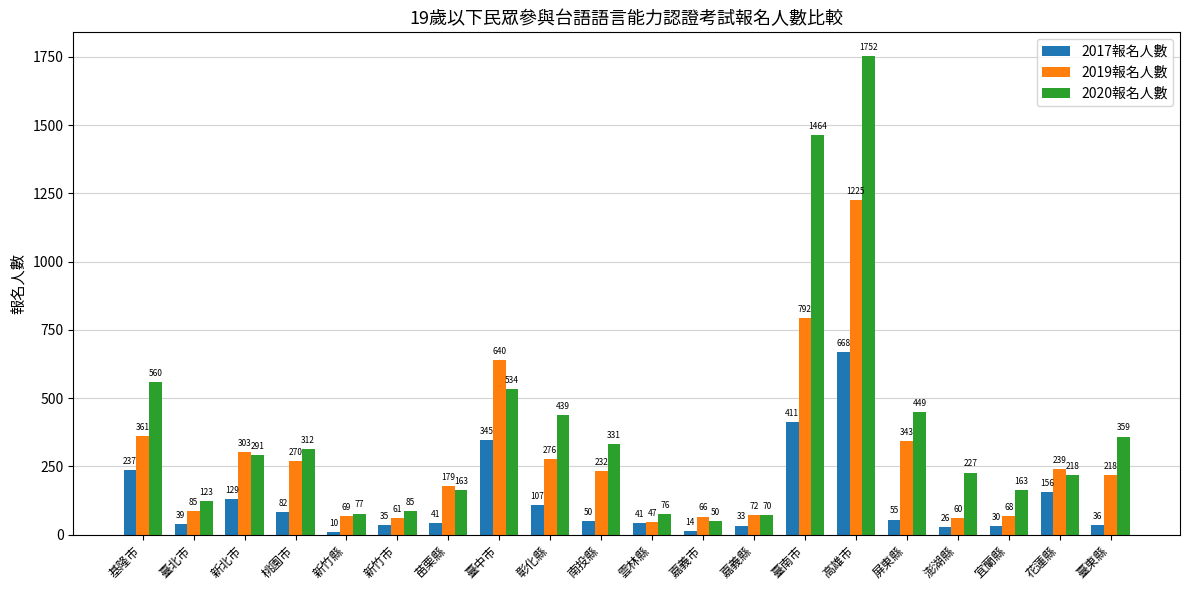

What is the approximate value of 2017報名人數 at 新北市, to the nearest 50?

150